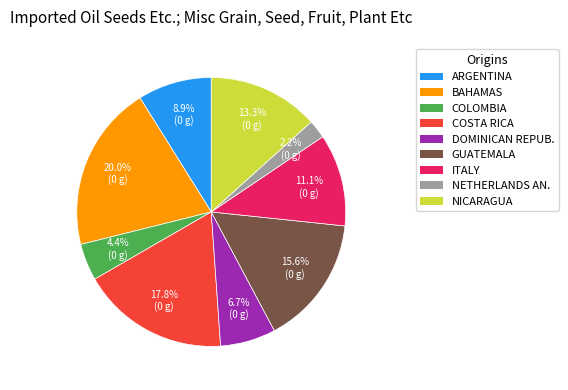

Is there any slice that represents more than half of the pie?

No